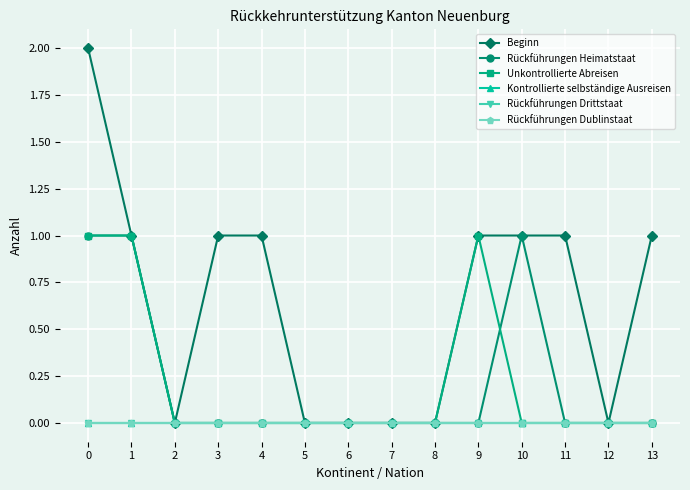

True or false: Beginn has a value of 1 at 3.

True